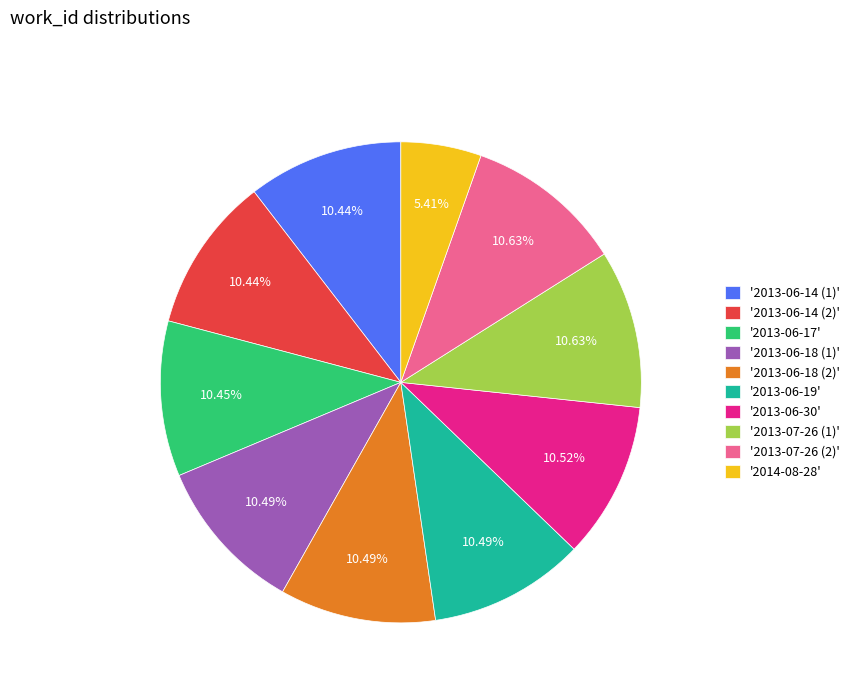

Does '2013-06-18 (1)' represent more than half of the total?

No